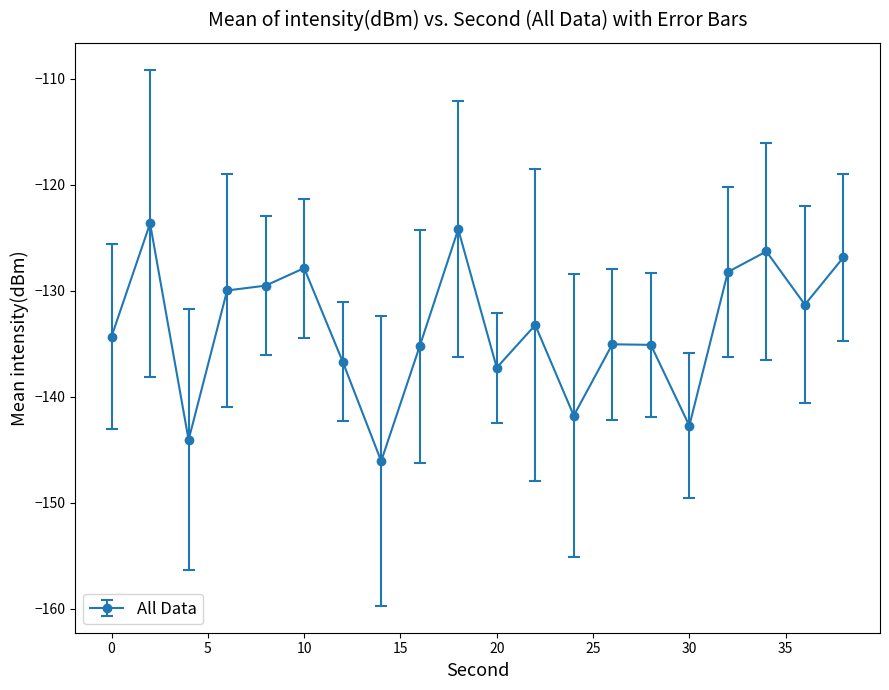

What is the smallest value displayed?

-146.1